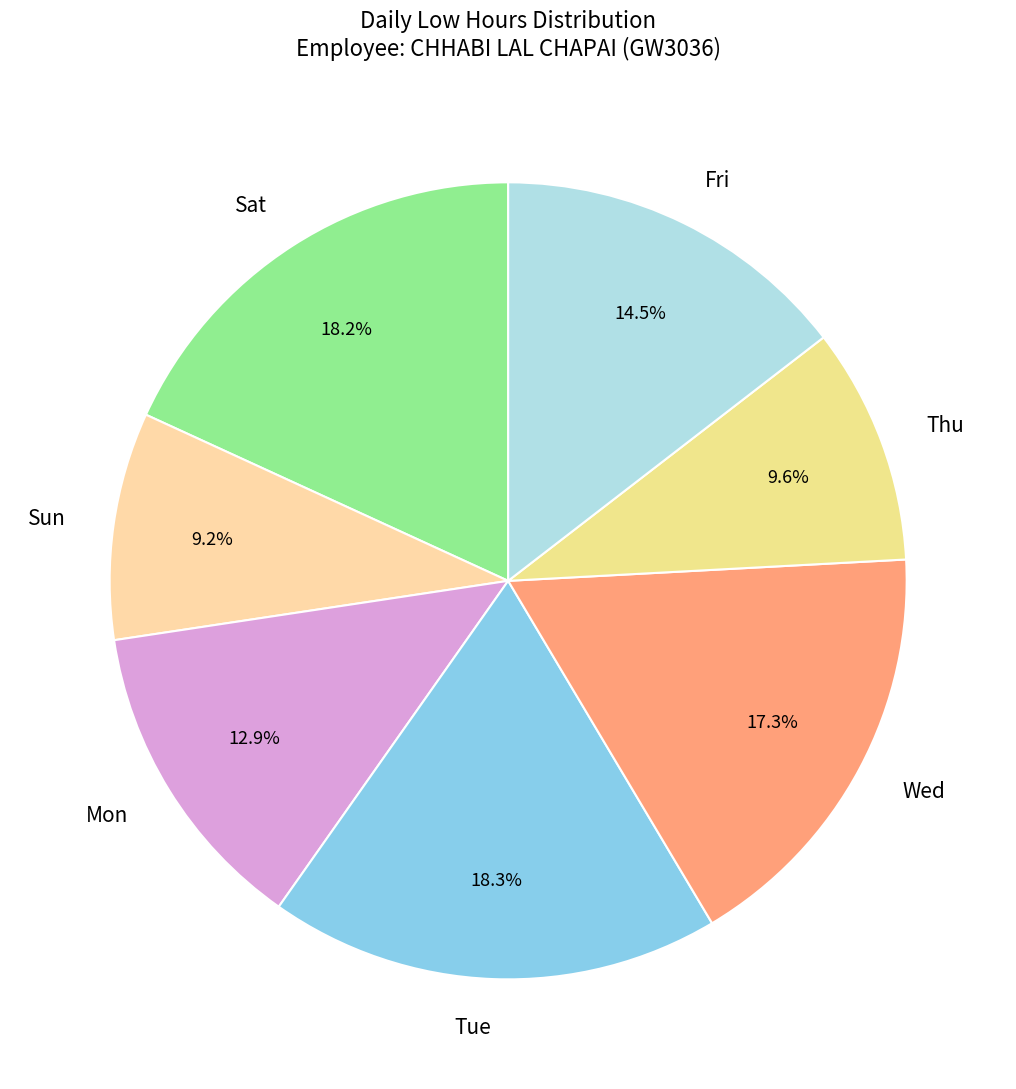

Is the sum of Thu and Mon greater than half?

No